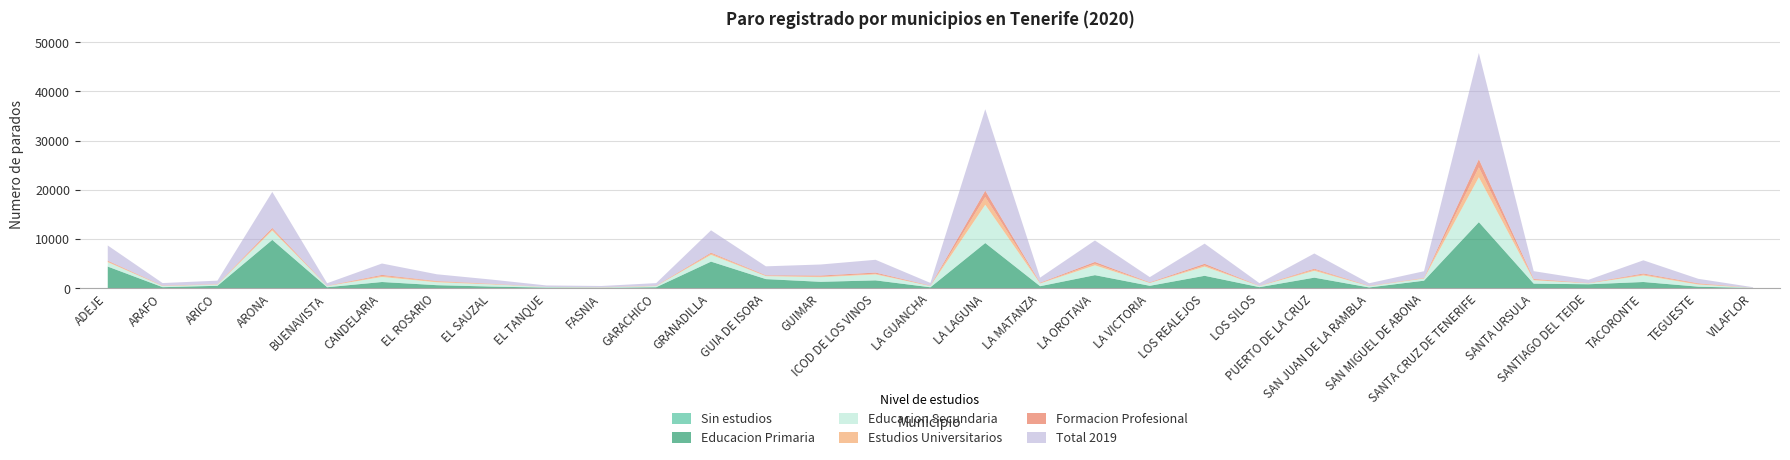

Reading right to left, transcribe all the data shown in this chart.

Sin estudios: 0	1	4	1	2	13	4	0	0	1	2	4	6	1	15	0	1	1	5	10	0	0	0	1	2	1	1	17	1	0	6
Educacion Primaria: 130	411	1357	897	1030	13505	1626	252	2244	312	2619	584	2744	508	9264	288	1689	1396	1945	5491	299	154	218	430	713	1358	297	9900	587	311	4492
Educacion Secundaria: 48	425	1324	194	677	9122	432	266	1386	230	1863	569	1997	546	7773	258	1208	941	597	1375	248	104	131	440	593	1018	241	1883	265	229	889
Estudios Universitarios: 8	128	202	31	116	2015	72	24	248	22	249	52	344	70	1587	29	148	145	84	250	20	24	10	68	158	228	22	272	35	40	149
Formacion Profesional: 3	122	195	34	150	1661	58	46	179	30	330	90	346	96	1278	49	231	185	101	191	55	20	7	60	92	194	33	270	47	50	148
Total 2019: 112	924	2686	652	1589	21580	1358	523	3096	525	4093	1052	4364	1029	16555	549	2596	2249	1814	4545	511	251	294	850	1372	2319	519	7327	701	516	3099